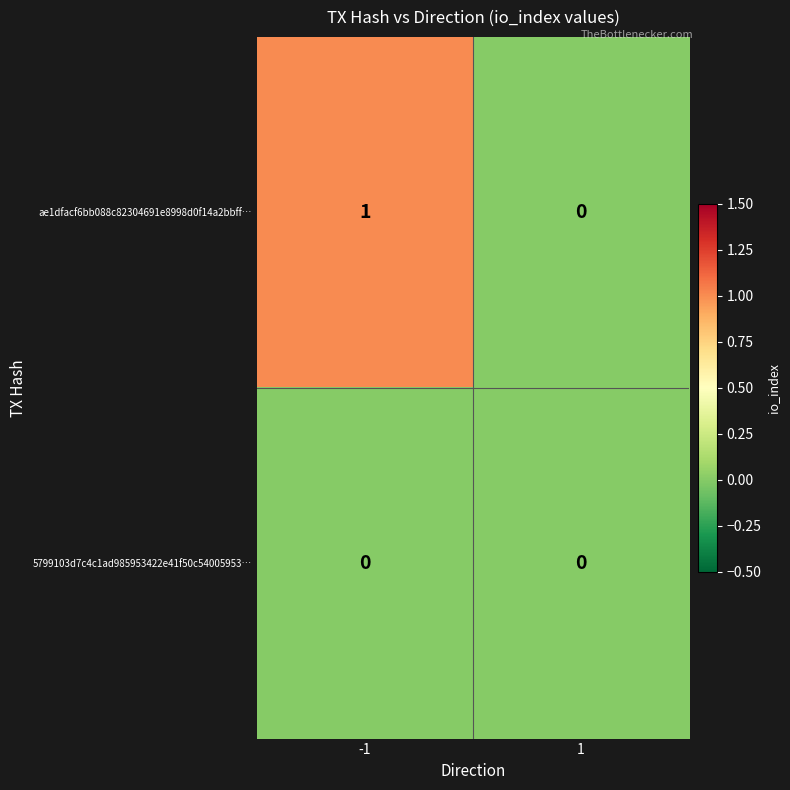

How many categories are shown in the chart?

2